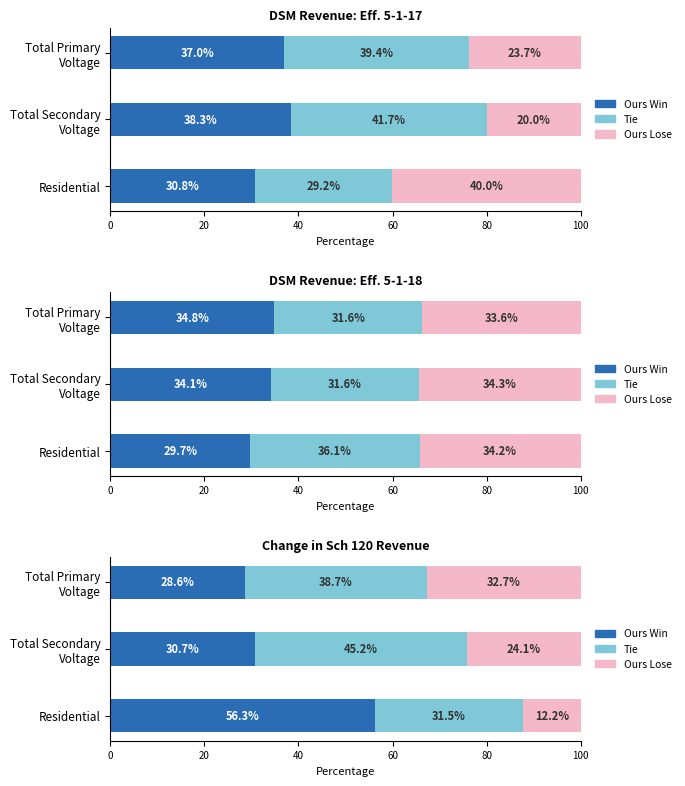

What is the lowest value of the Ours Lose series?

12.2